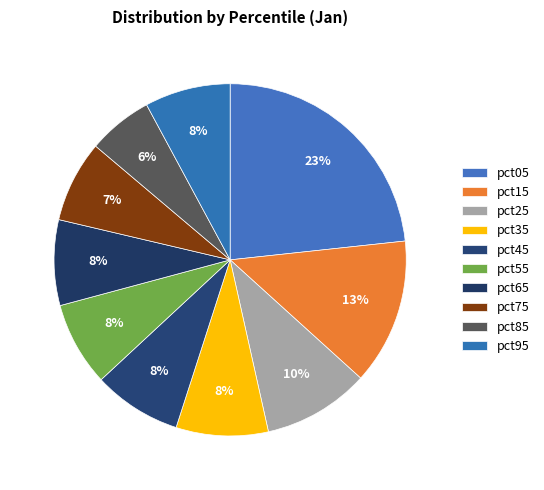

To the nearest percent, what is the difference between the largest and smallest slice percentages?

17%